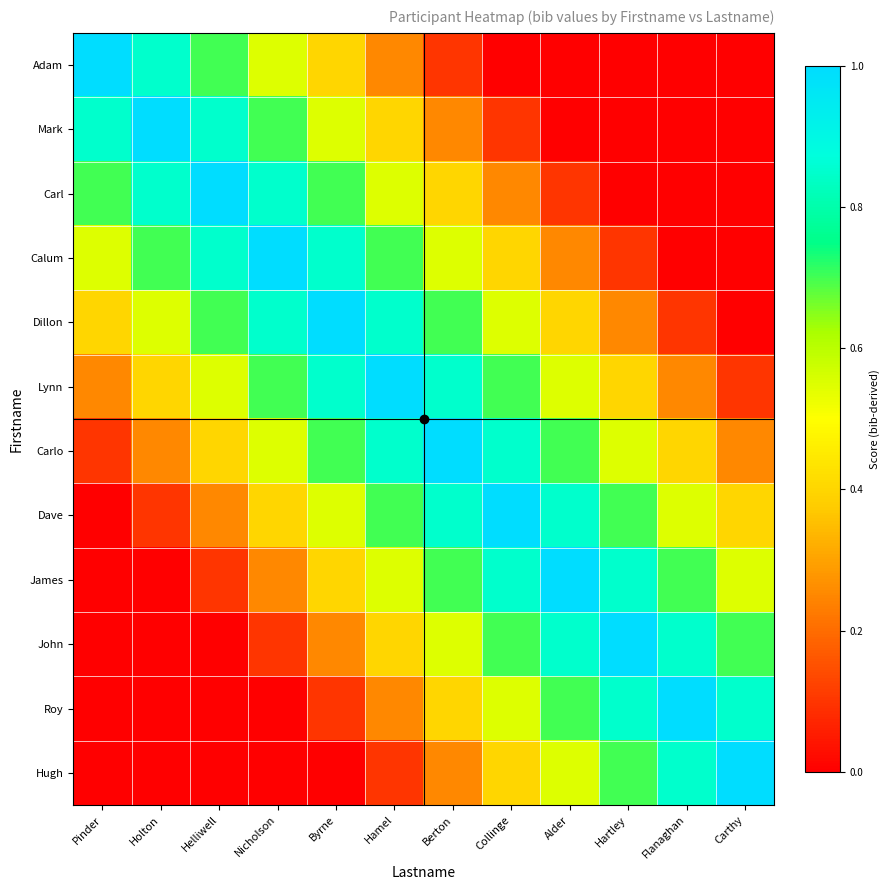

At Collinge, list the series in order from largest to smallest.

Dave, Carlo, James, Lynn, John, Dillon, Roy, Calum, Hugh, Carl, Mark, Adam